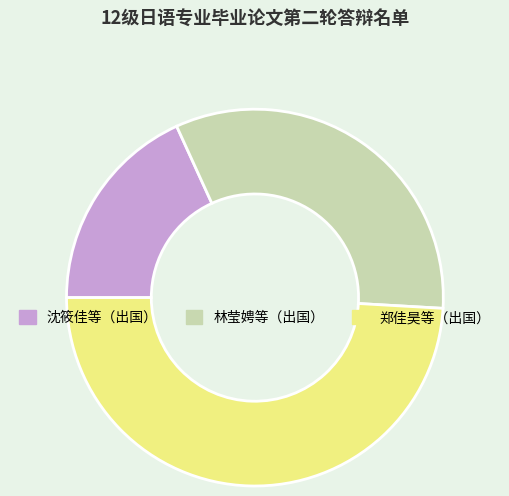

What is the ratio of the value at 林莹娉等（出国） to the value at 郑佳昊等（出国）?

0.7